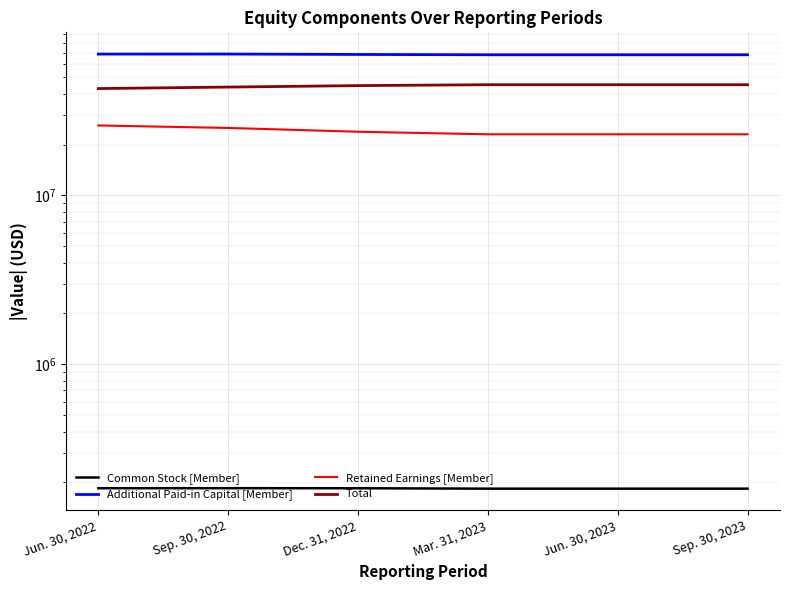

What is the approximate value of Total at Sep. 30, 2023, to the nearest 100?

45216900